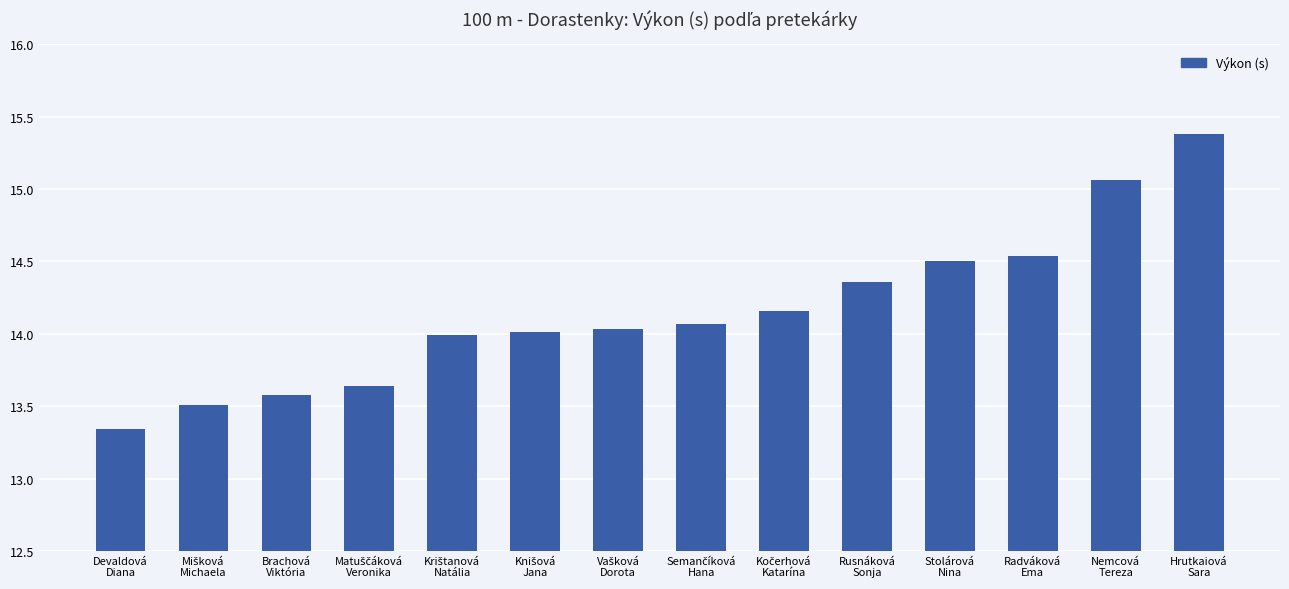

What is the sum of all values?

198.2